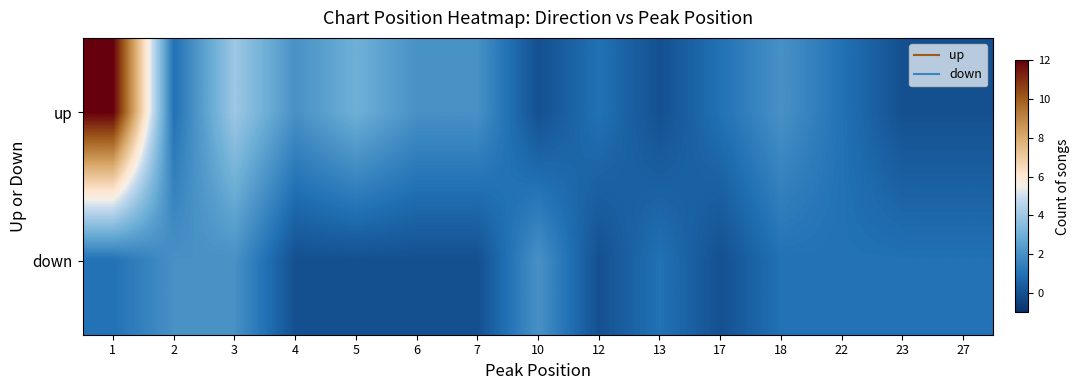

Which has a higher value, 23 or 5?

5